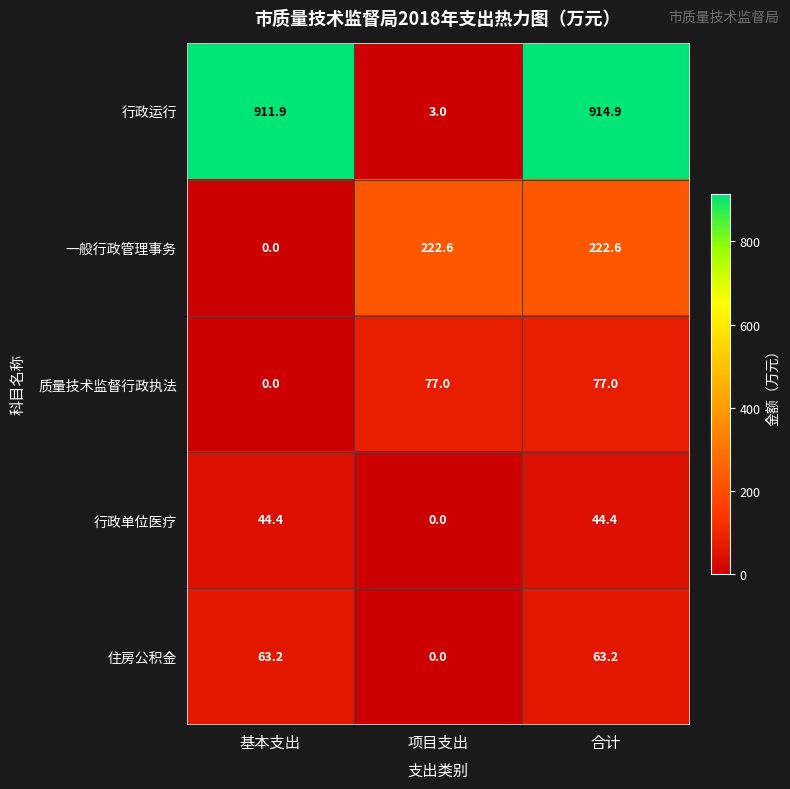

What is the sum of all 行政单位医疗 values?

88.8